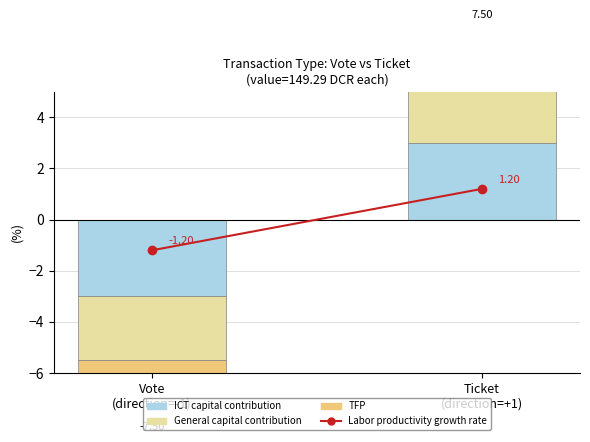

Where does the General capital contribution series first go above 2?

Ticket
(direction=+1)